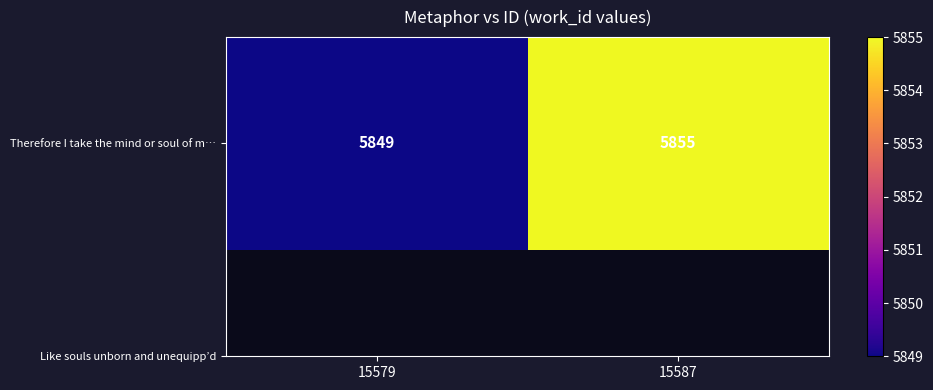

Between 15579 and 15587, which is larger?

15587